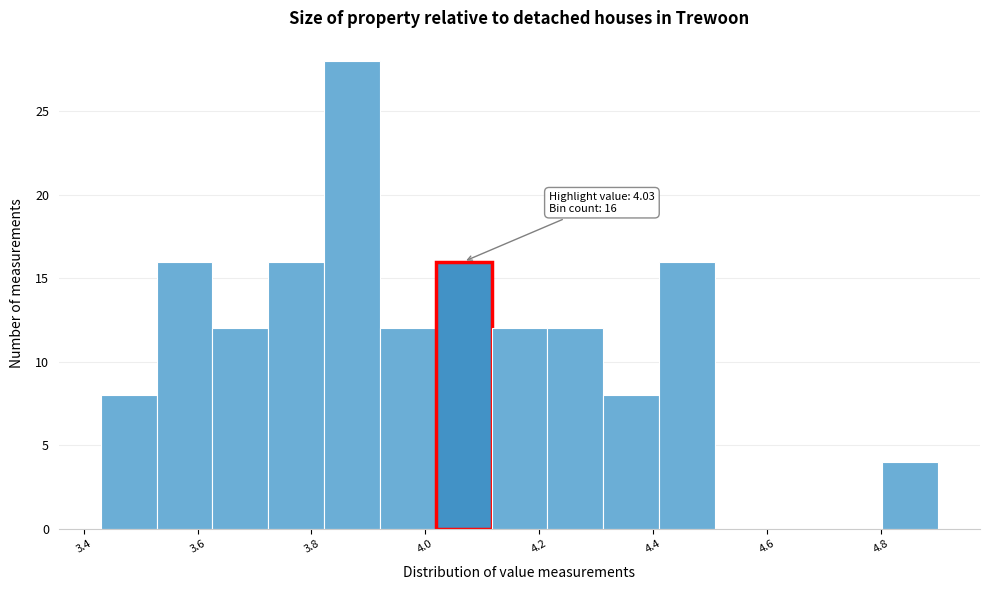

Which range on the x-axis has the tallest bar?

3.822 to 3.920